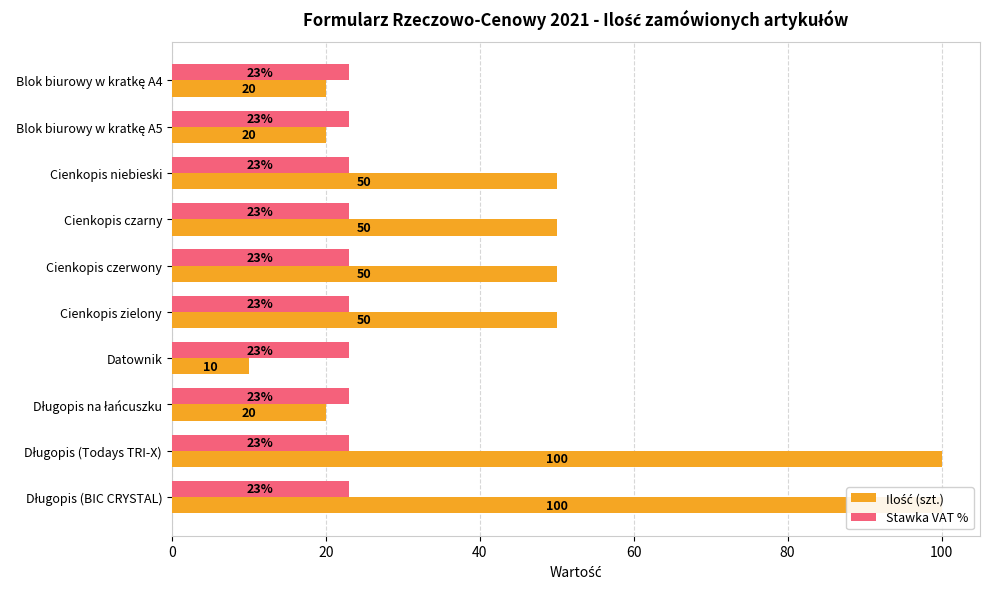

What is the difference between the second highest and minimum values in the Ilość (szt.) series?

90.0